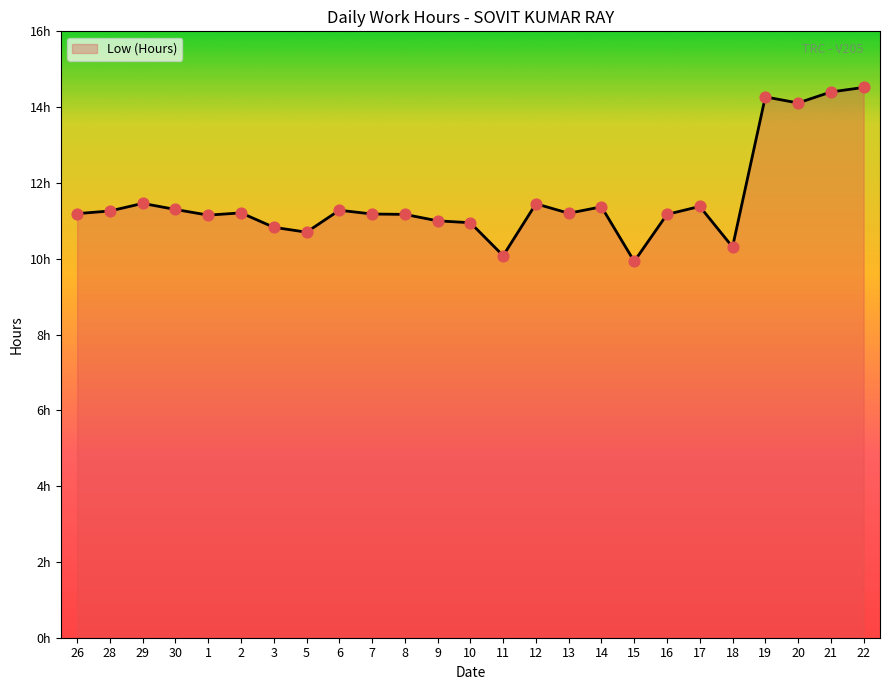

Between 29 and 1, which is larger?

29